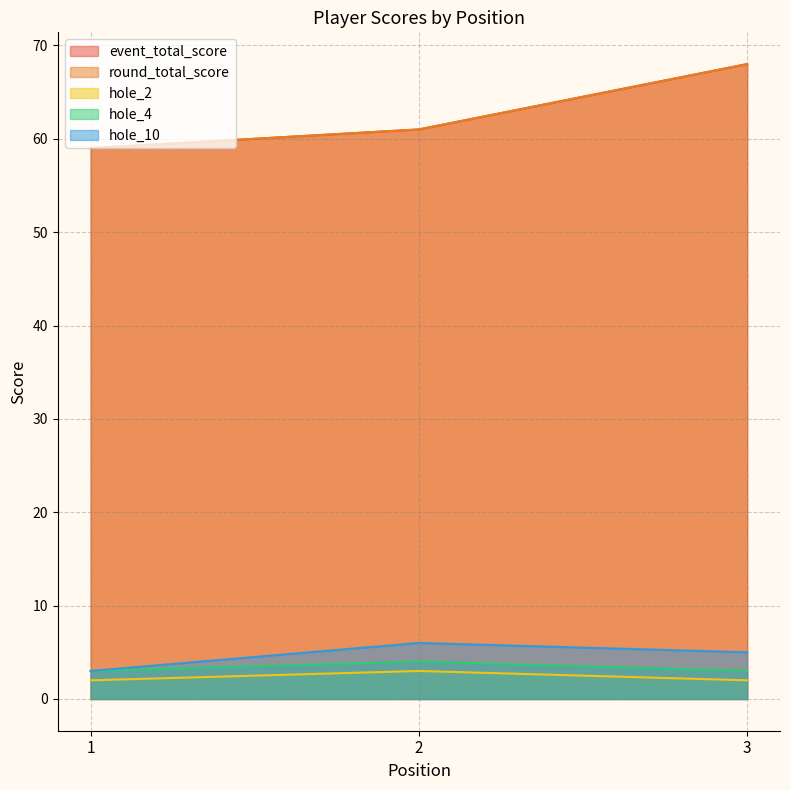

Where is event_total_score nearest to the value 63?

2